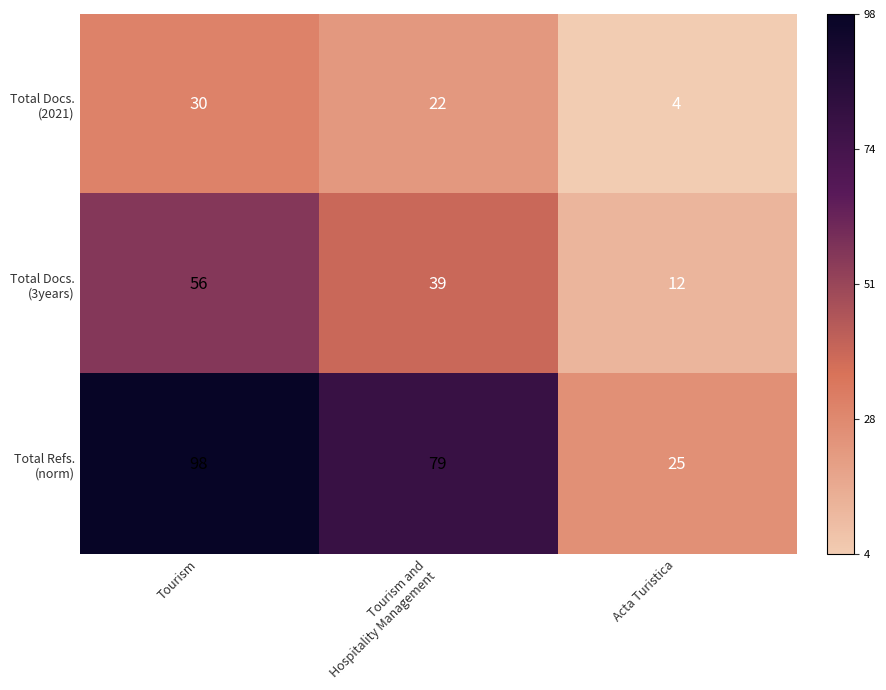

At which category is the sum across all series the highest?

Tourism